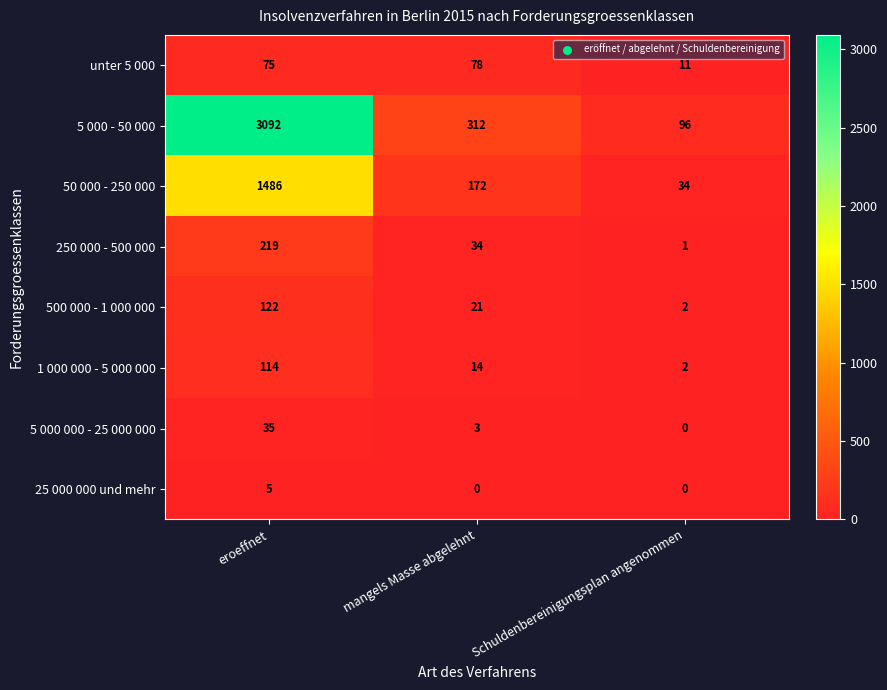

Which label corresponds to the largest value in the chart?

eroeffnet